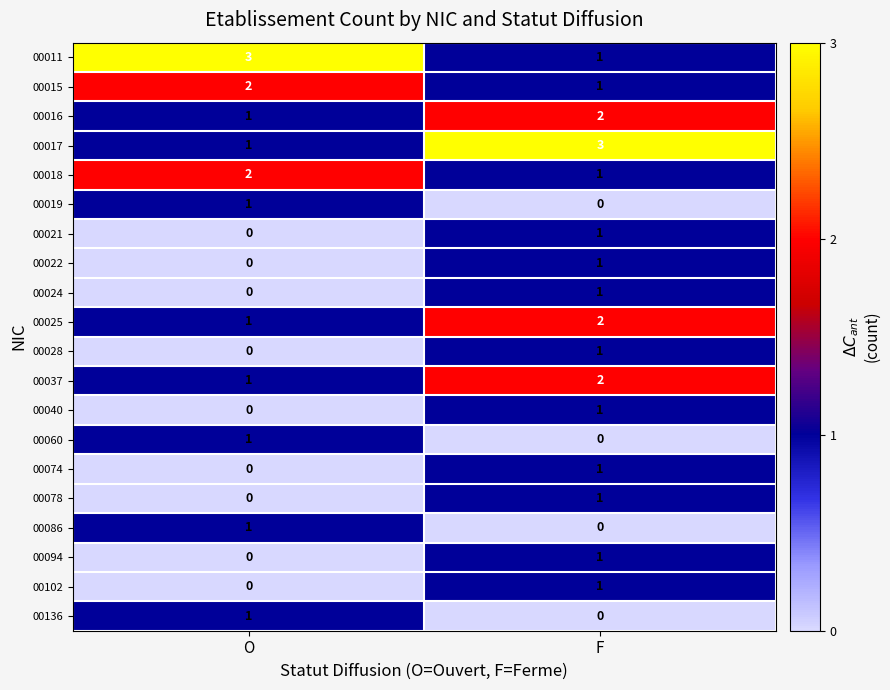

The 00011 series shows 1 at F. True or false?

True